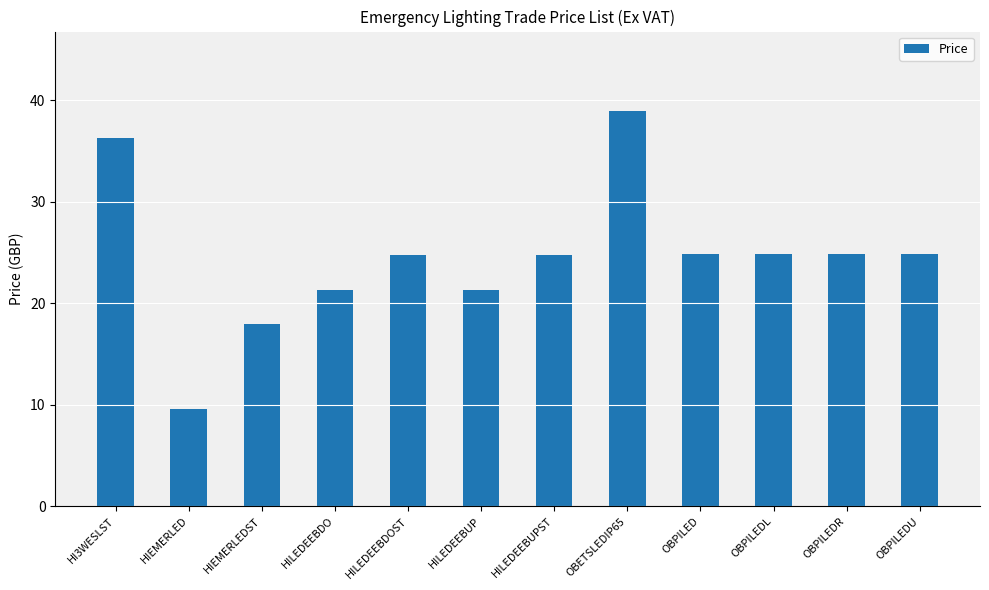

True or false: the data shows 24.8 at OBPILEDR.

True